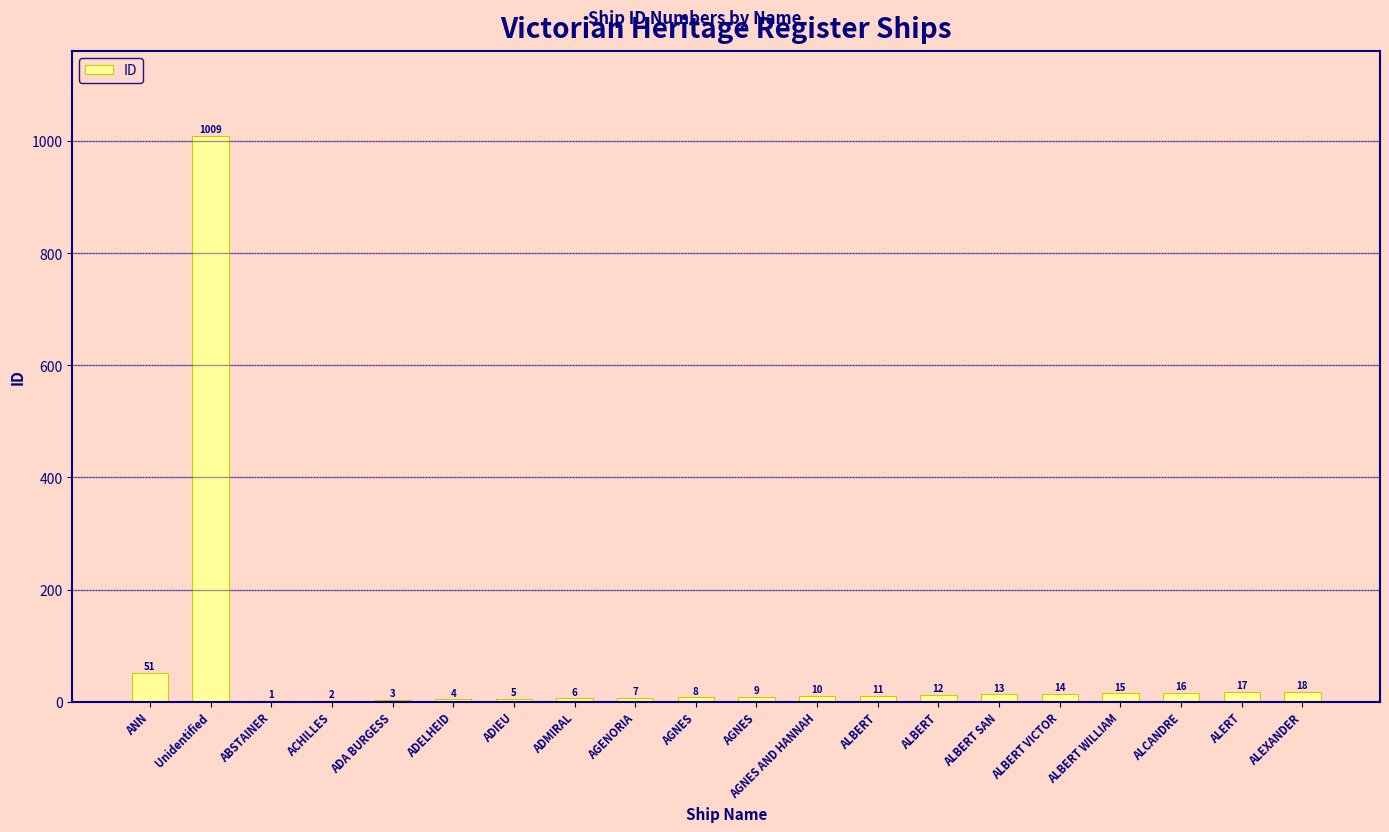

At which category does the chart reach its minimum across all series?

ABSTAINER